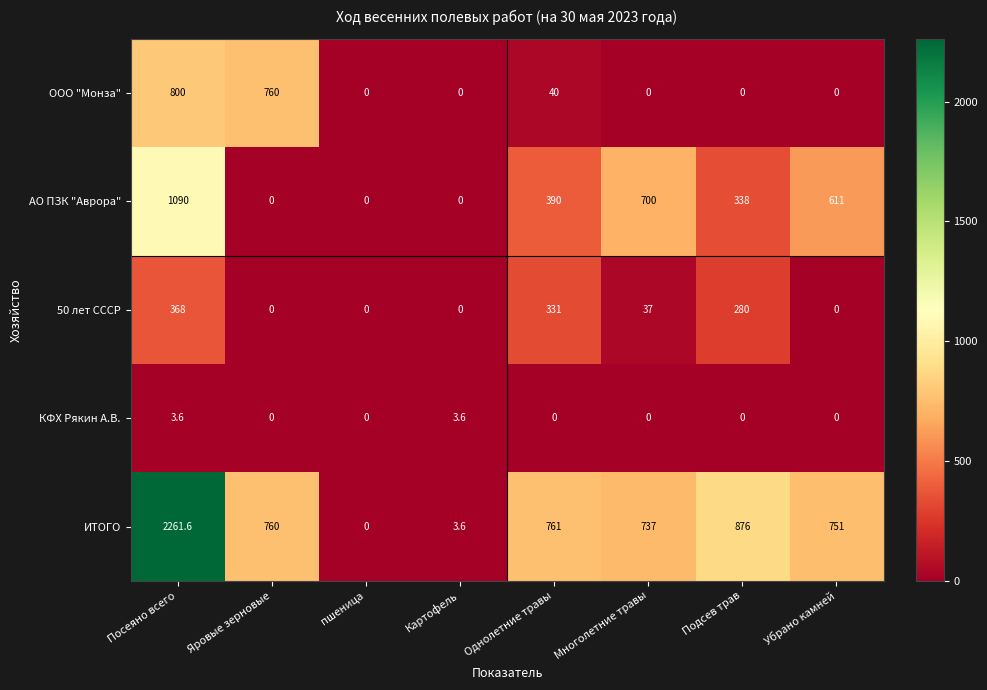

Rank the series at Посеяно всего from highest to lowest value.

ИТОГО, АО ПЗК "Аврора", ООО "Монза", 50 лет СССР, КФХ Рякин А.В.